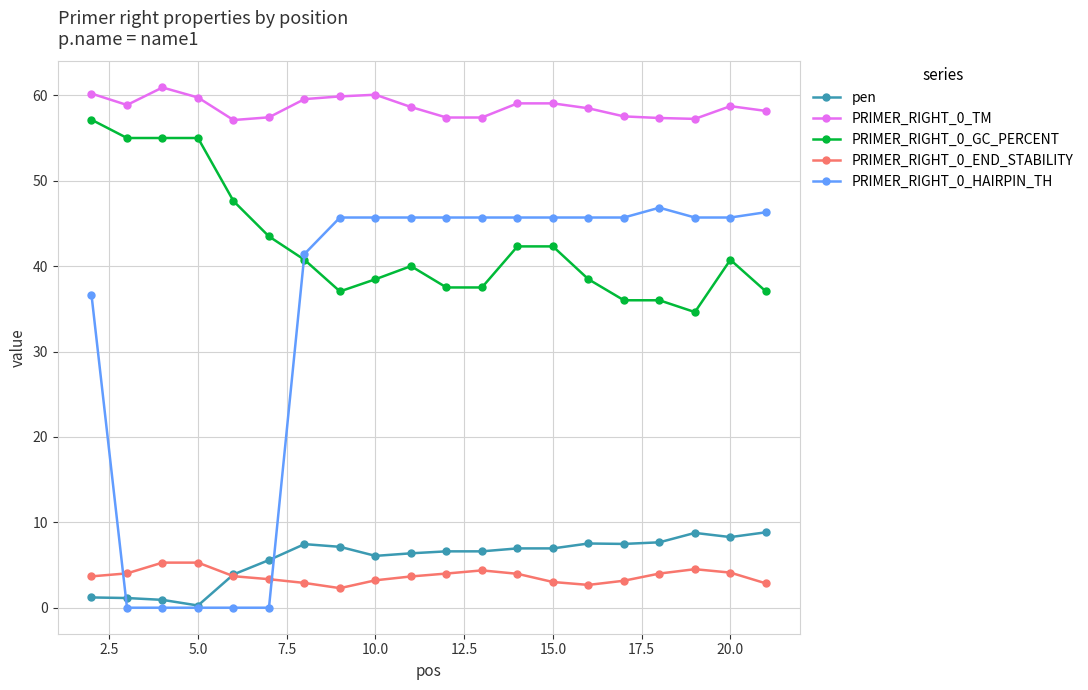

True or false: PRIMER_RIGHT_0_GC_PERCENT and PRIMER_RIGHT_0_TM intersect in this chart.

False